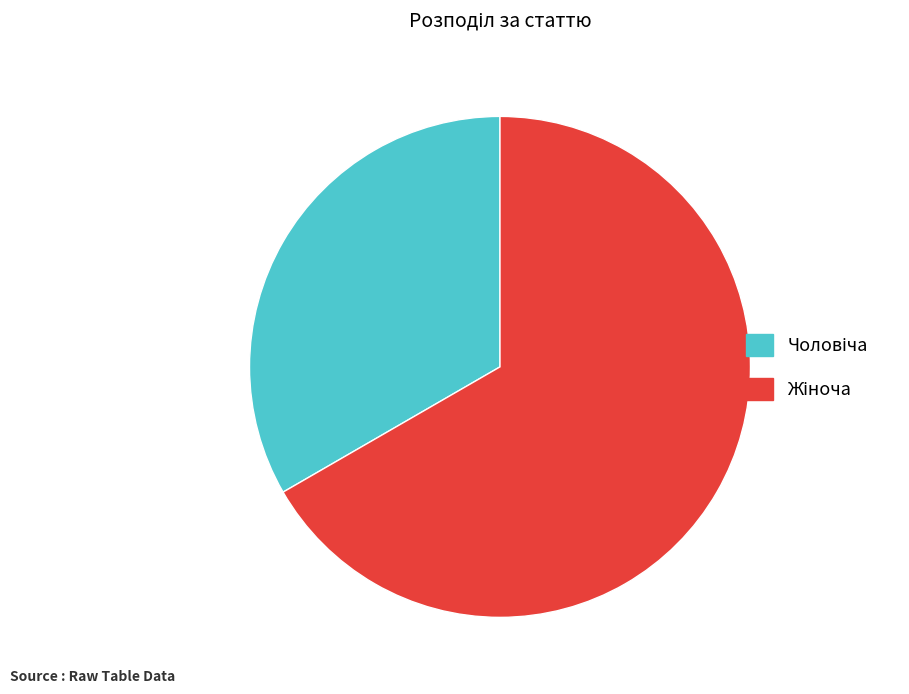

To the nearest percent, what is the difference between the Чоловіча and Жіноча slice percentages?

33%